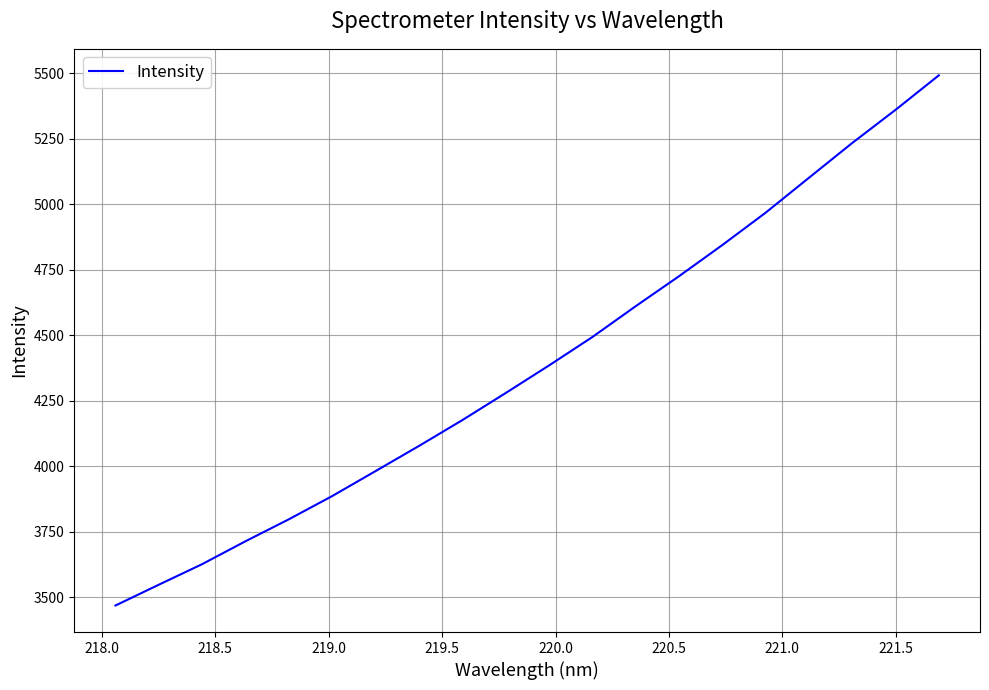

What is the average value?

4388.3